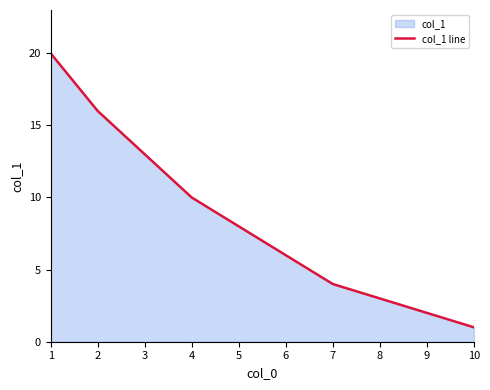

True or false: the data shows 8 at 1.

False